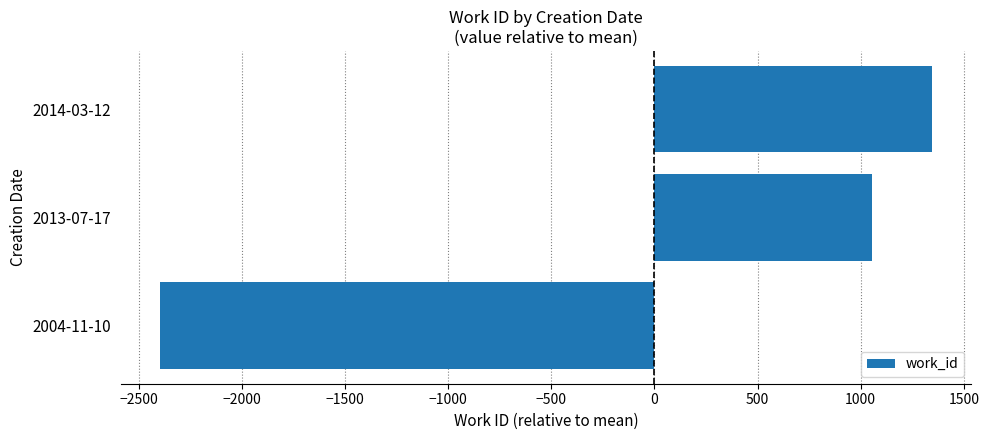

Count the number of values greater than 1052.

2